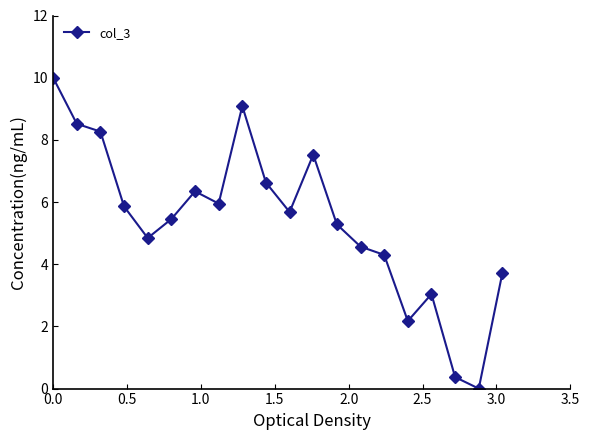

What is the difference between the maximum and second lowest values?

9.6